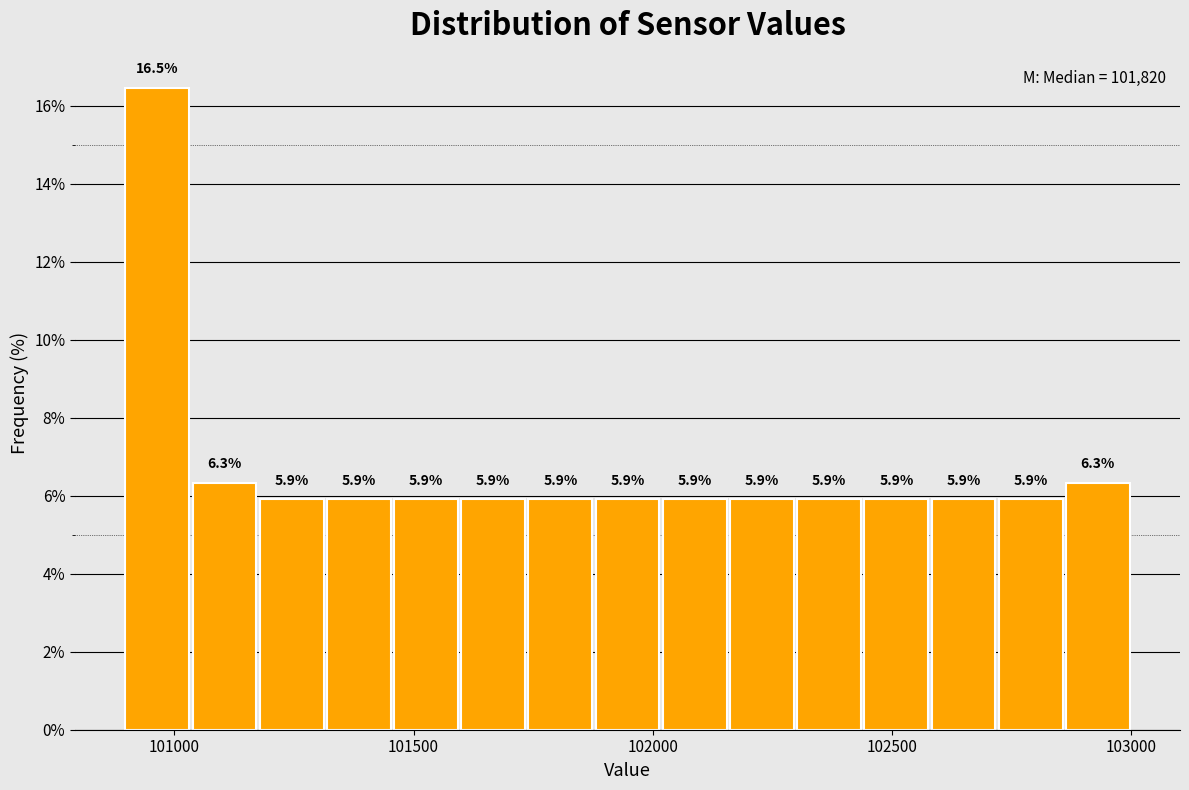

Read against the x-axis, roughly where is the centre of the tallest bar?

100950